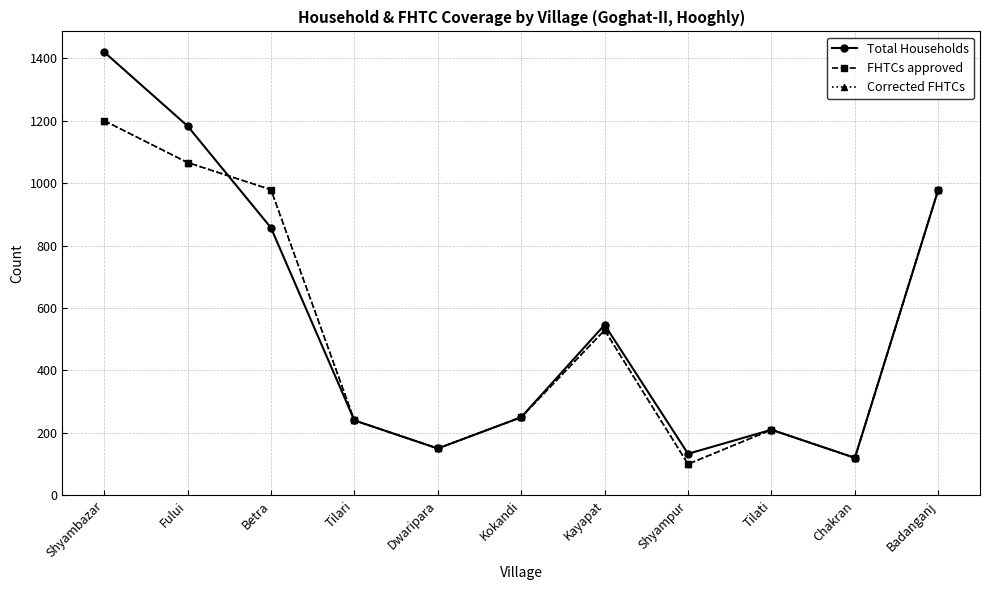

Rank the series at Betra from lowest to highest value.

Total Households, FHTCs approved, Corrected FHTCs